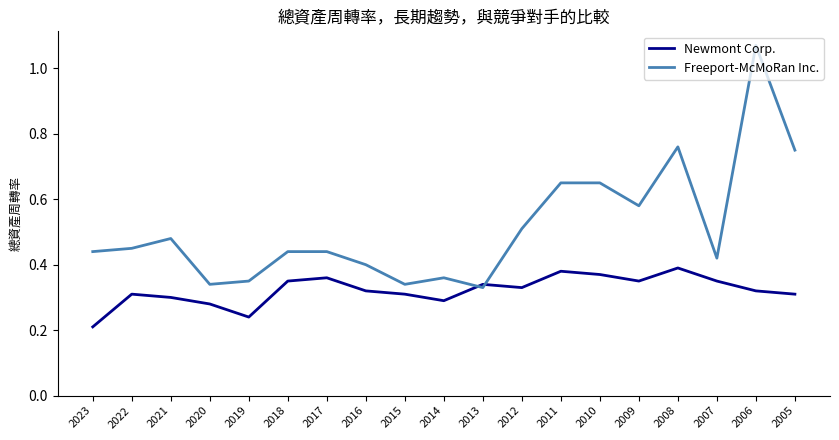

At which label is Newmont Corp. closest to 0?

2023